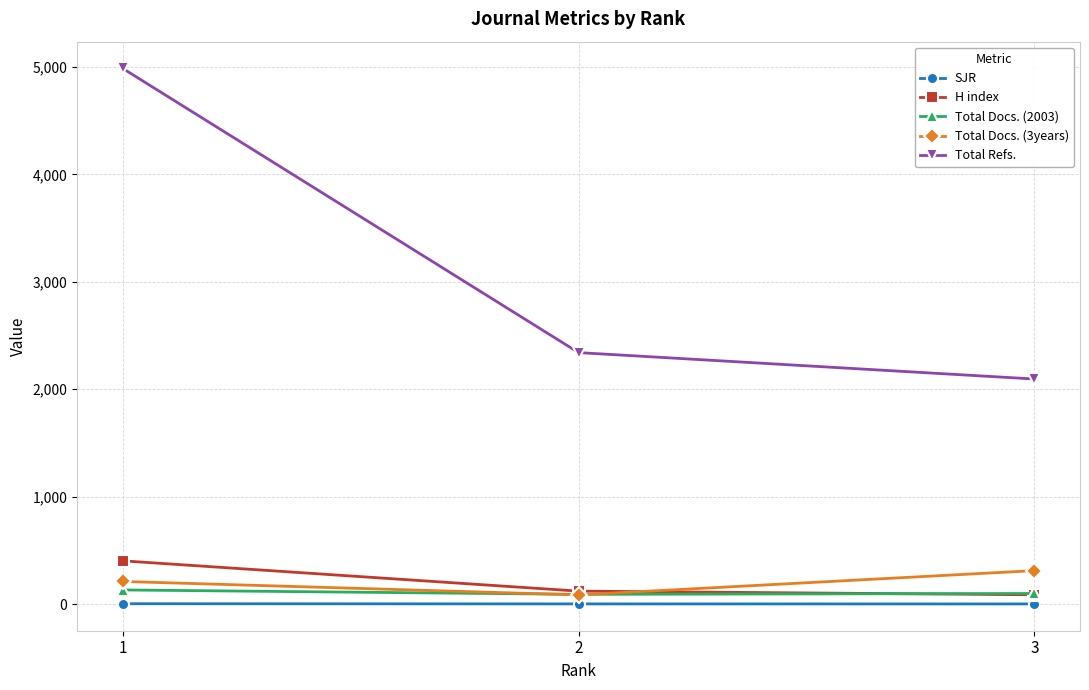

What is the value of the SJR point at the 1st from the left?

2.7